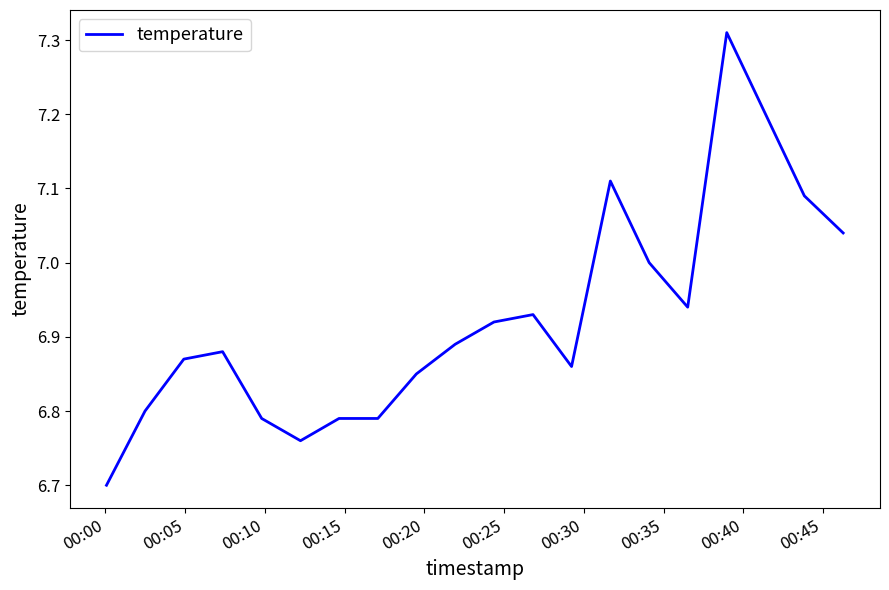

What is the minimum value shown in the chart?

6.7